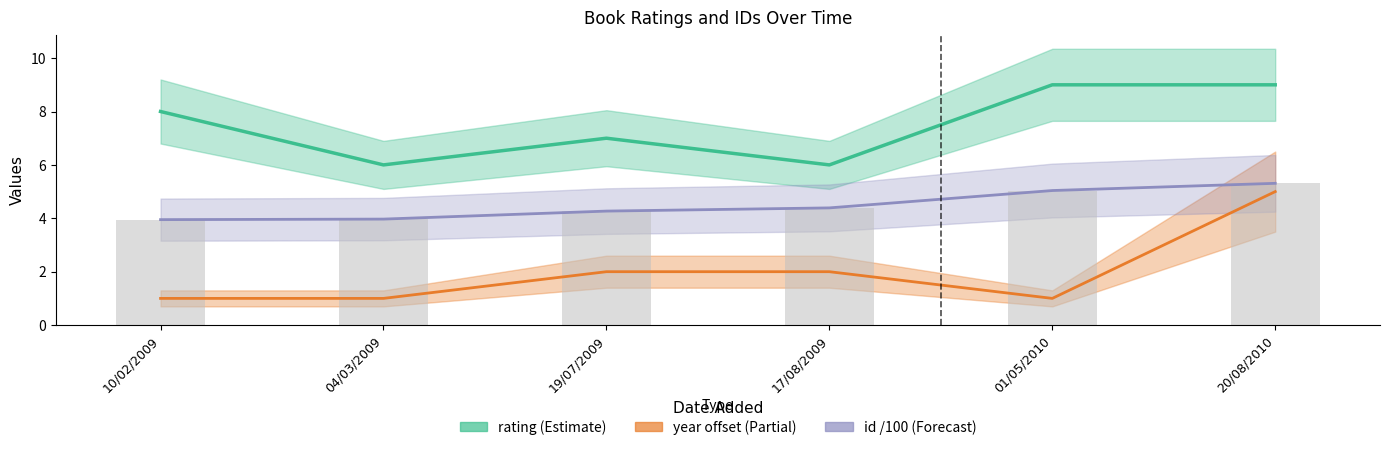

How many year (offset) values are between 1 and 2?

5